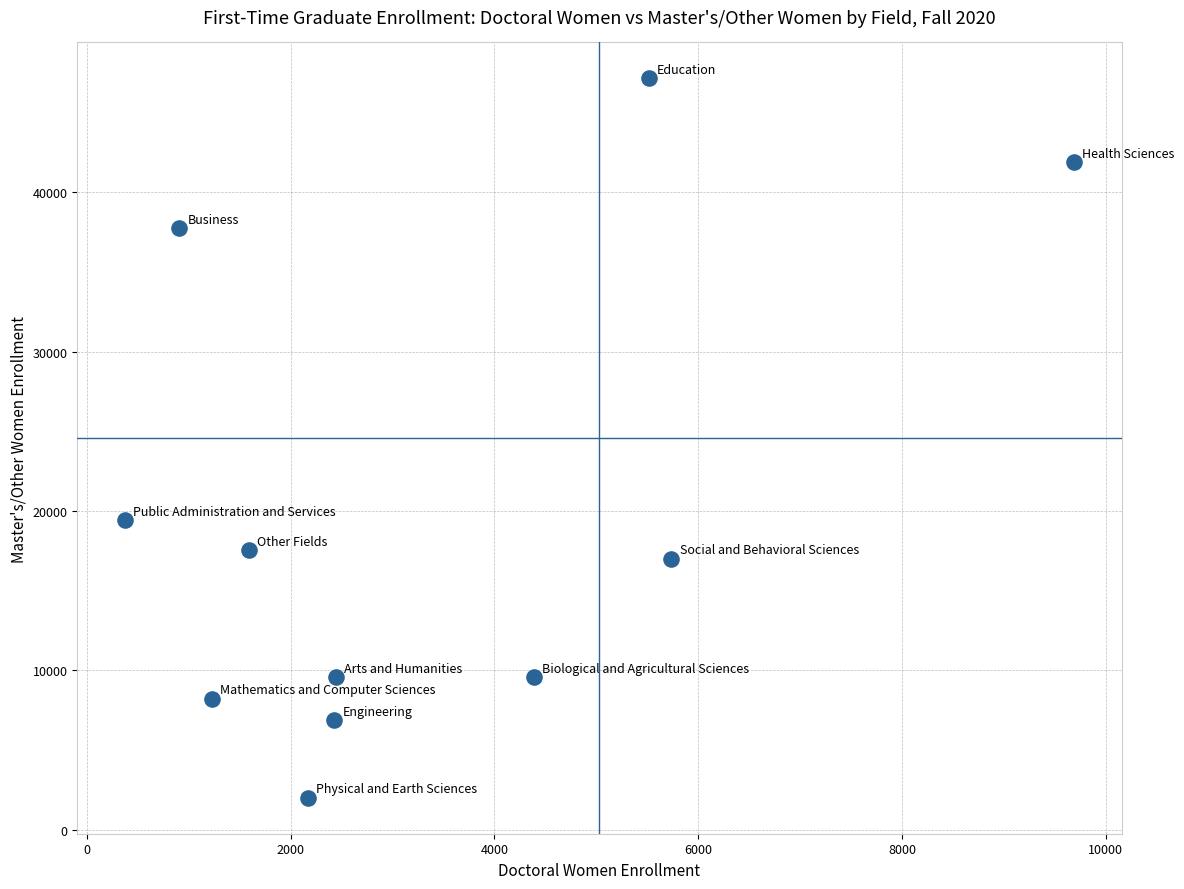

What is the range of X values (max minus min)?

9319.0